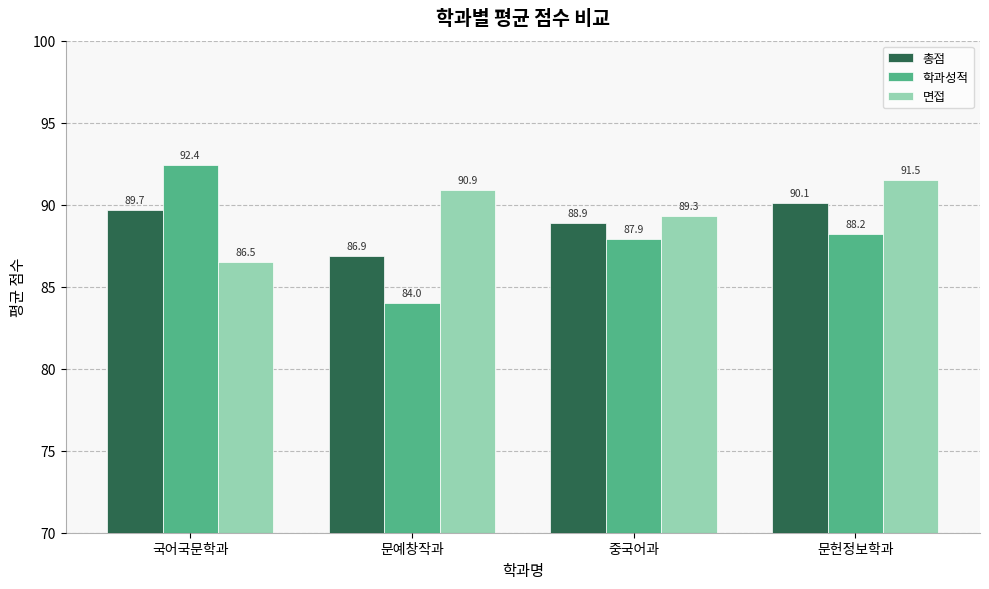

List the series in order of their overall mean, highest first.

면접, 총점, 학과성적